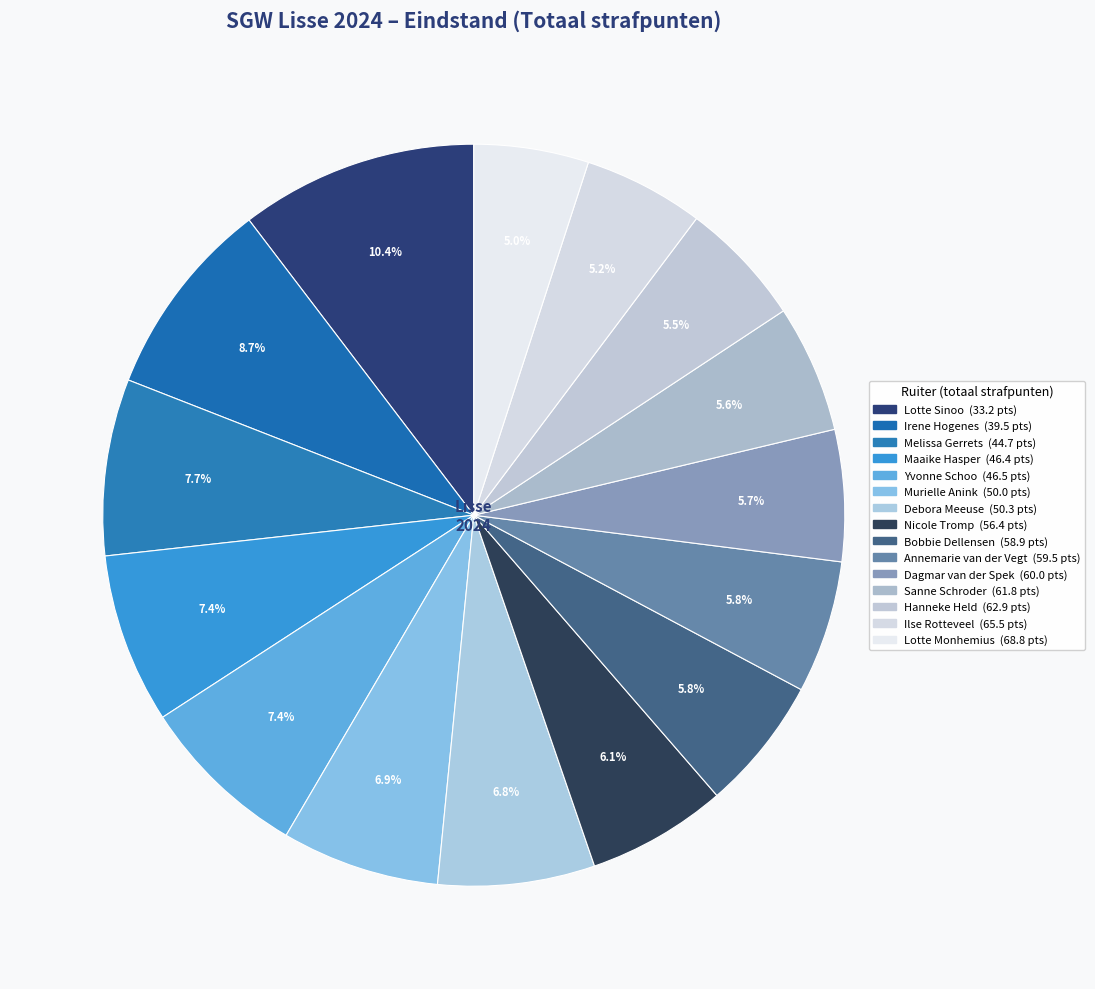

Count the number of slices in the pie.

15